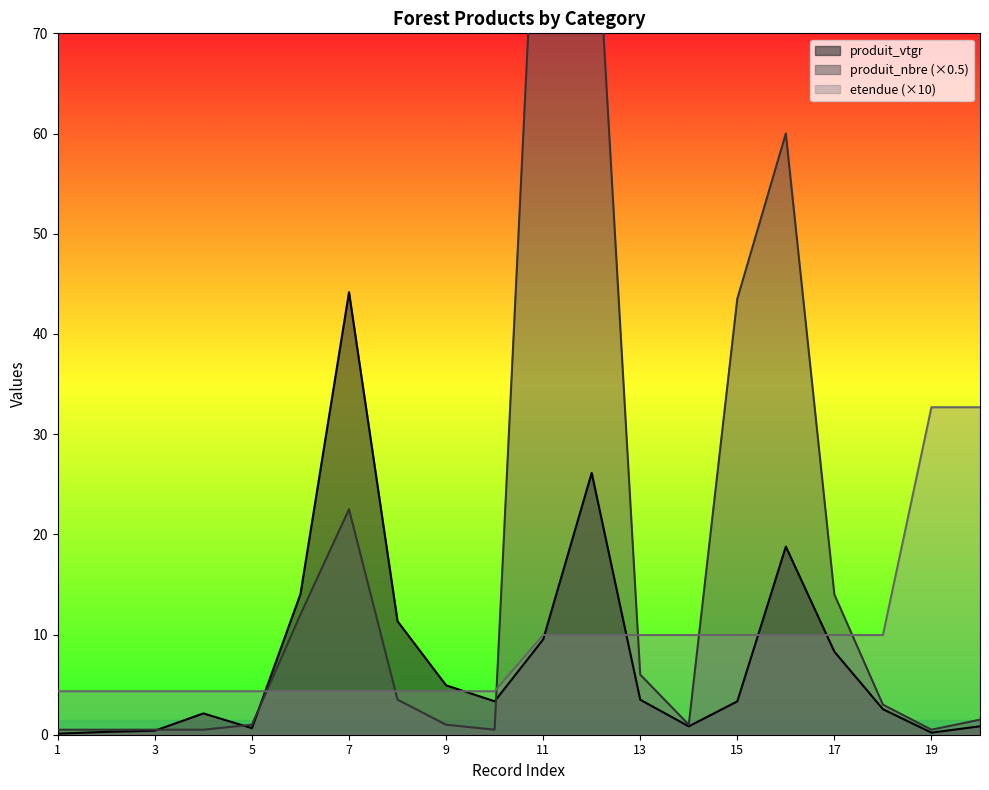

The value of etendue (×10) at 7 is 4.3. True or false?

True